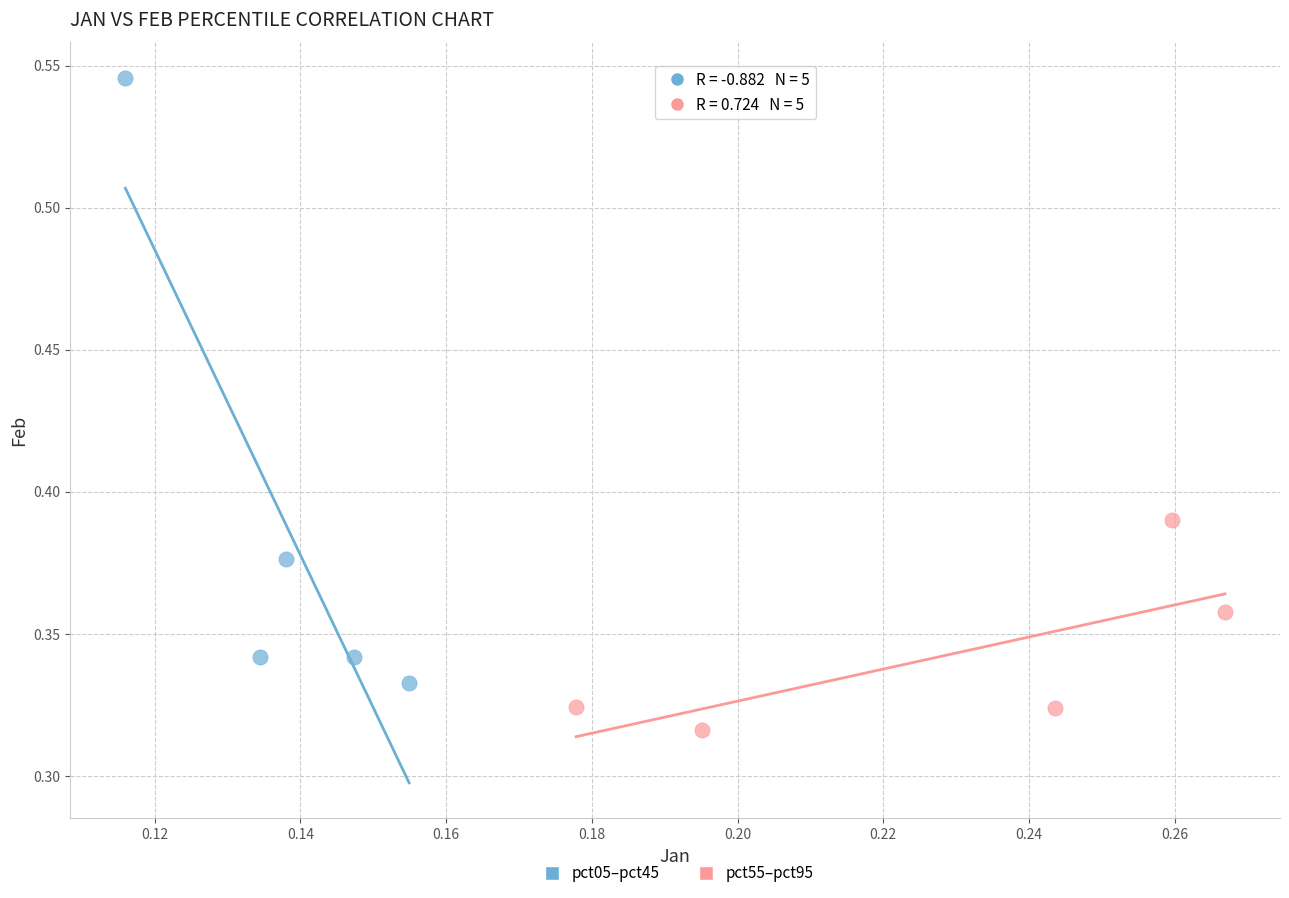

Which series has the largest Y range (max minus min)?

pct05–pct45